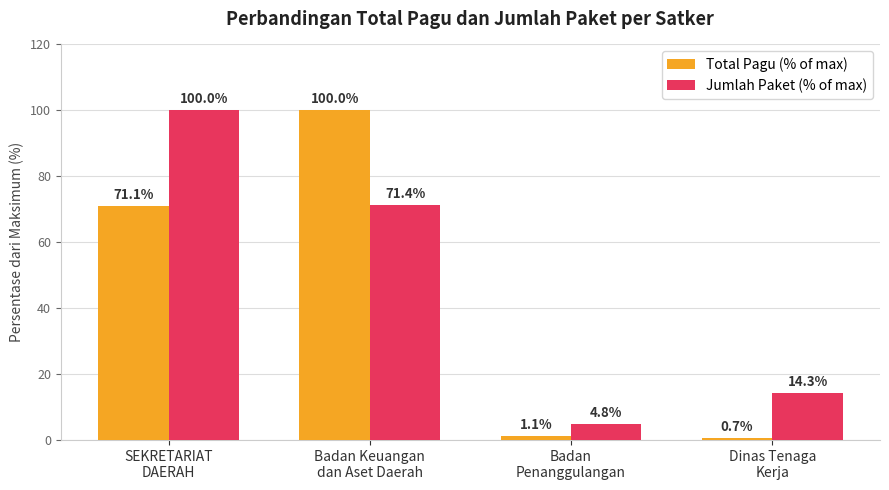

How many bars are there in each group?

2